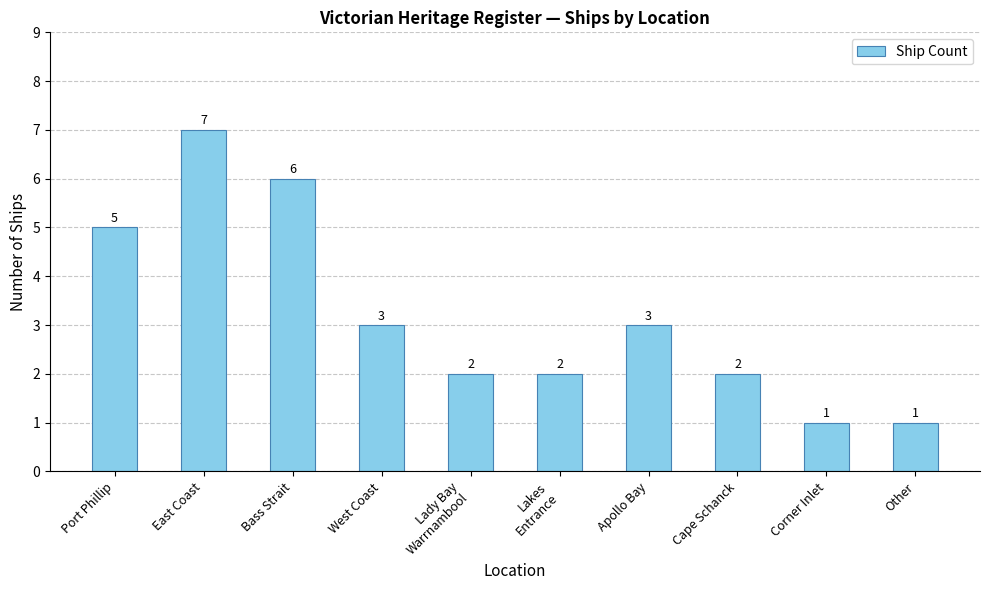

Is it true that the value at Other is 1?

True